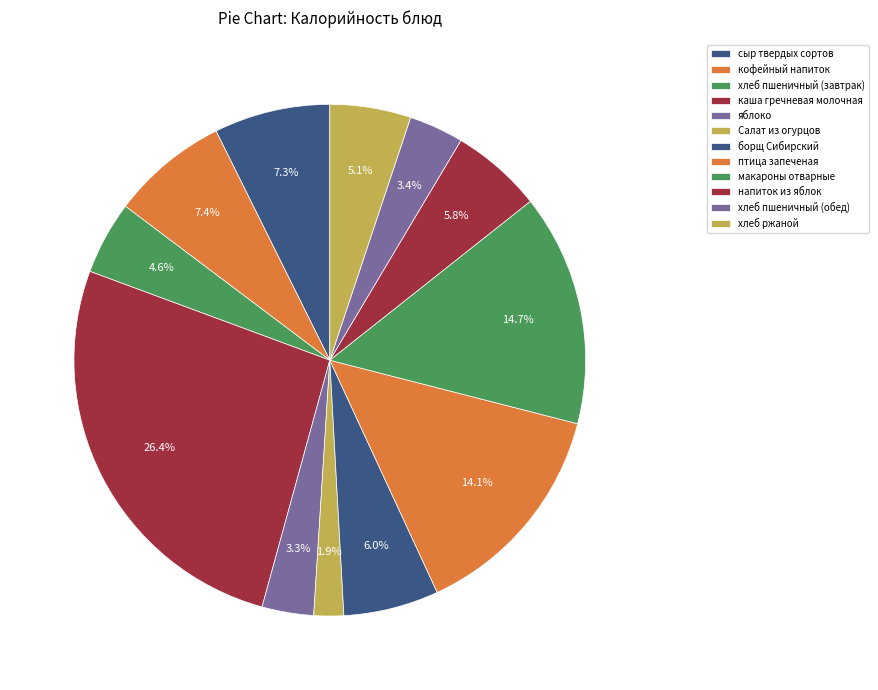

What is the ratio of the value at Салат из огурцов to the value at напиток из яблок?

0.3